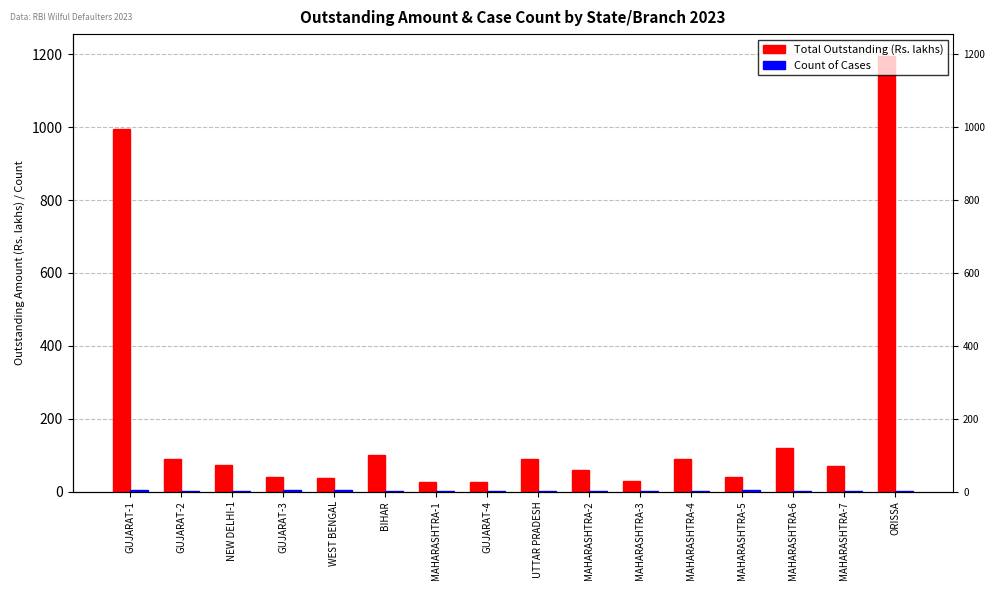

How many bars are there in each group?

2